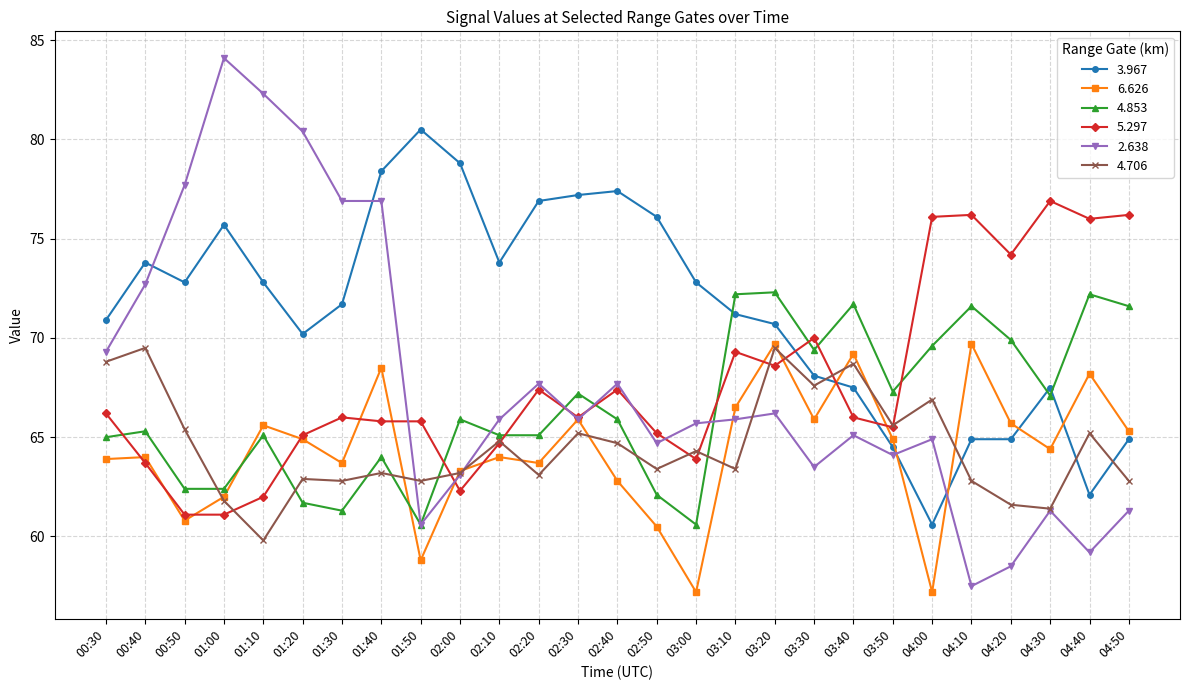

True or false: 2.638 has a value of 59.2 at 04:40.

True